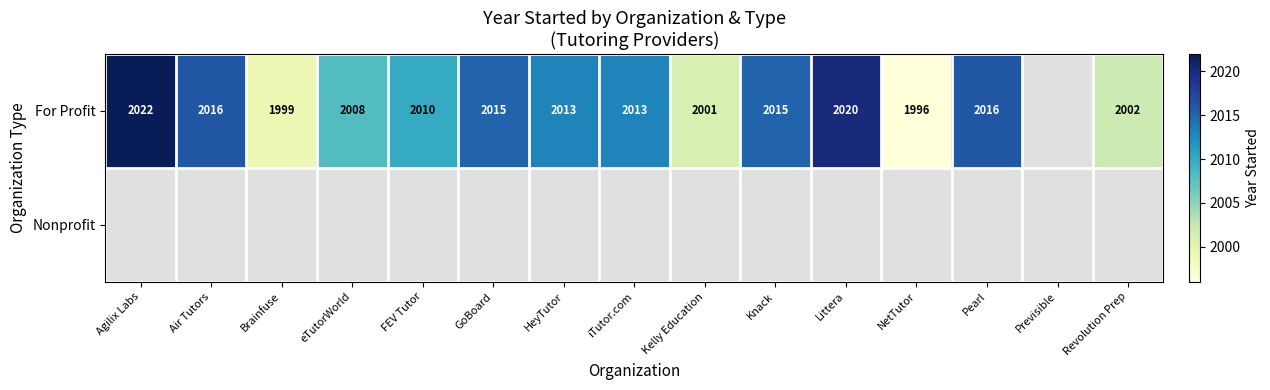

The For Profit series shows 1067.8 at Knack. True or false?

False